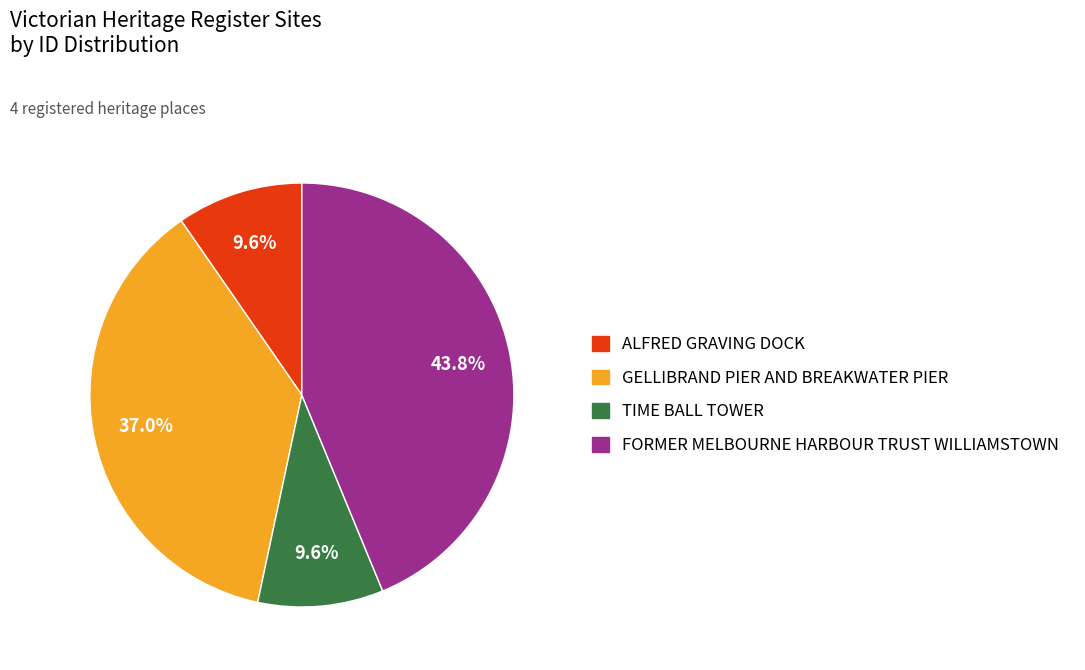

Between ALFRED GRAVING DOCK and GELLIBRAND PIER AND BREAKWATER PIER, which is larger?

GELLIBRAND PIER AND BREAKWATER PIER